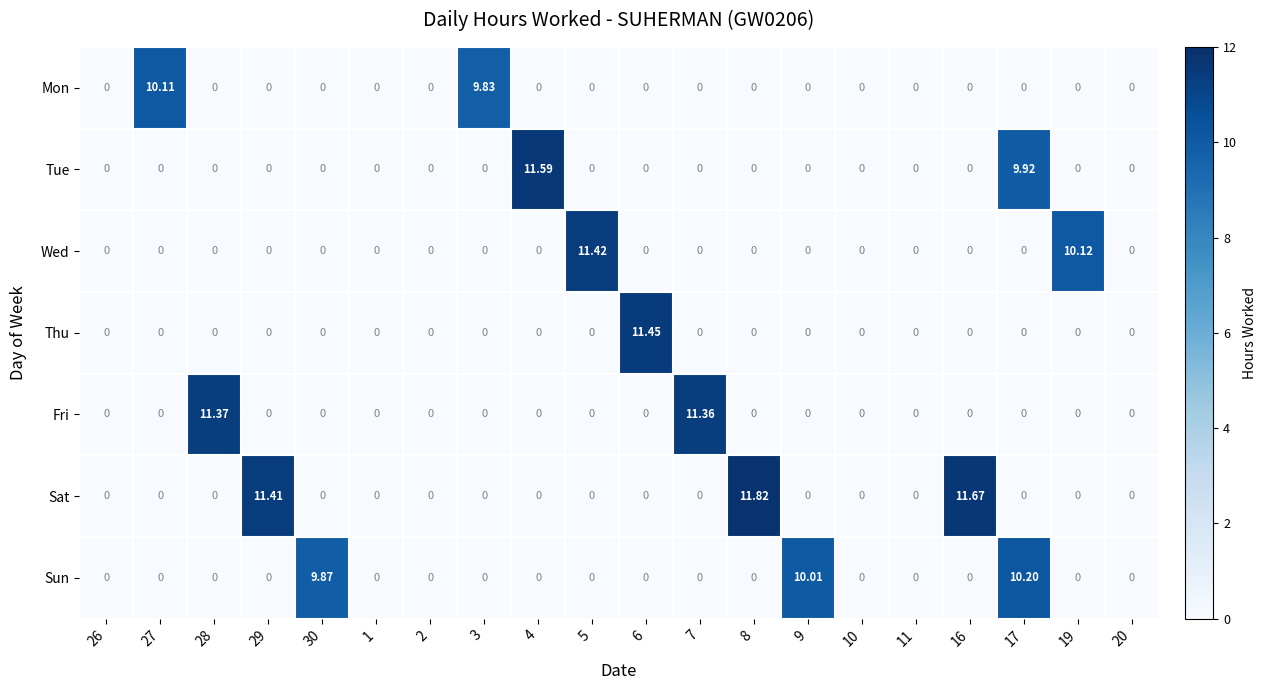

Rank the series by their maximum value, from highest to lowest.

Sat, Tue, Thu, Wed, Fri, Sun, Mon